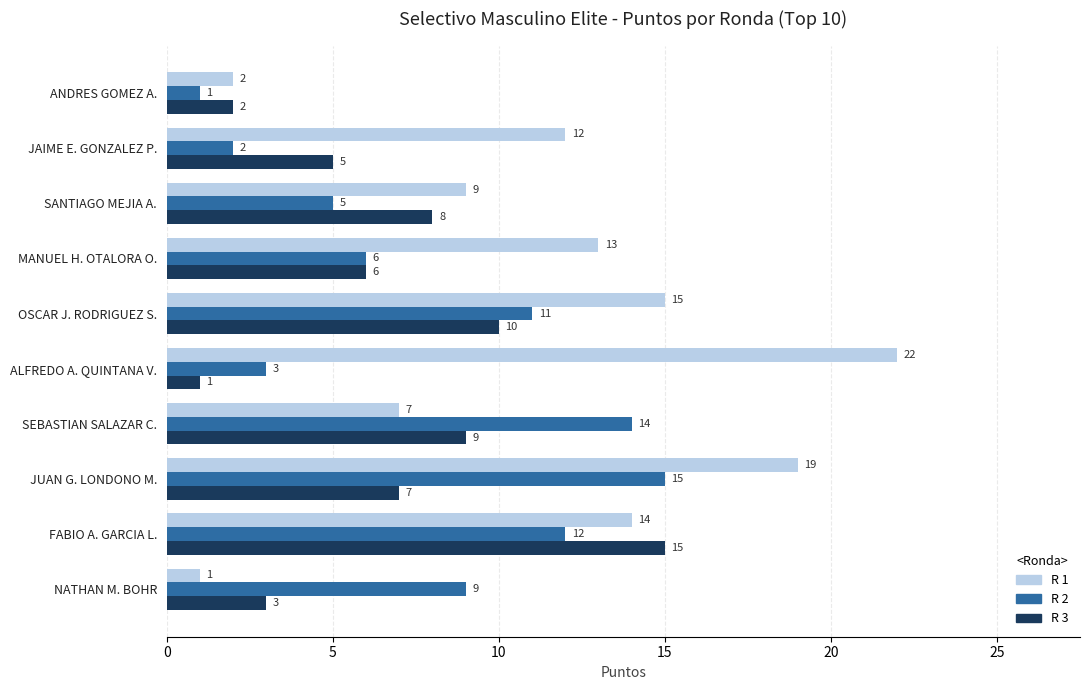

Which category has the lowest value in the R 3 series?

ALFREDO A. QUINTANA V.